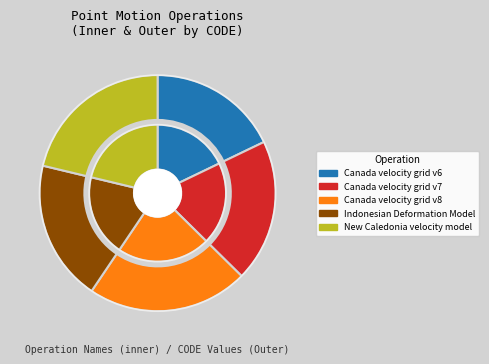

Which has a higher value, Canada velocity grid v6 or Canada velocity grid v7?

Canada velocity grid v7